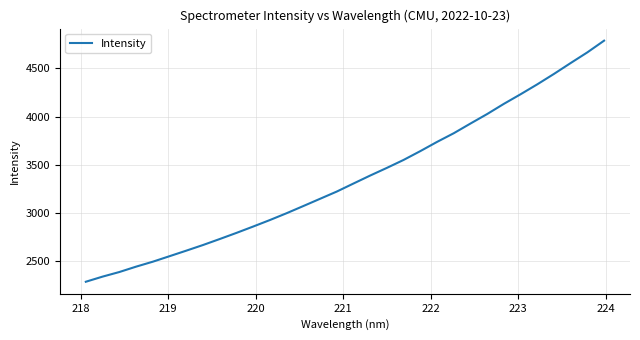

What is the smallest value displayed?

2283.2